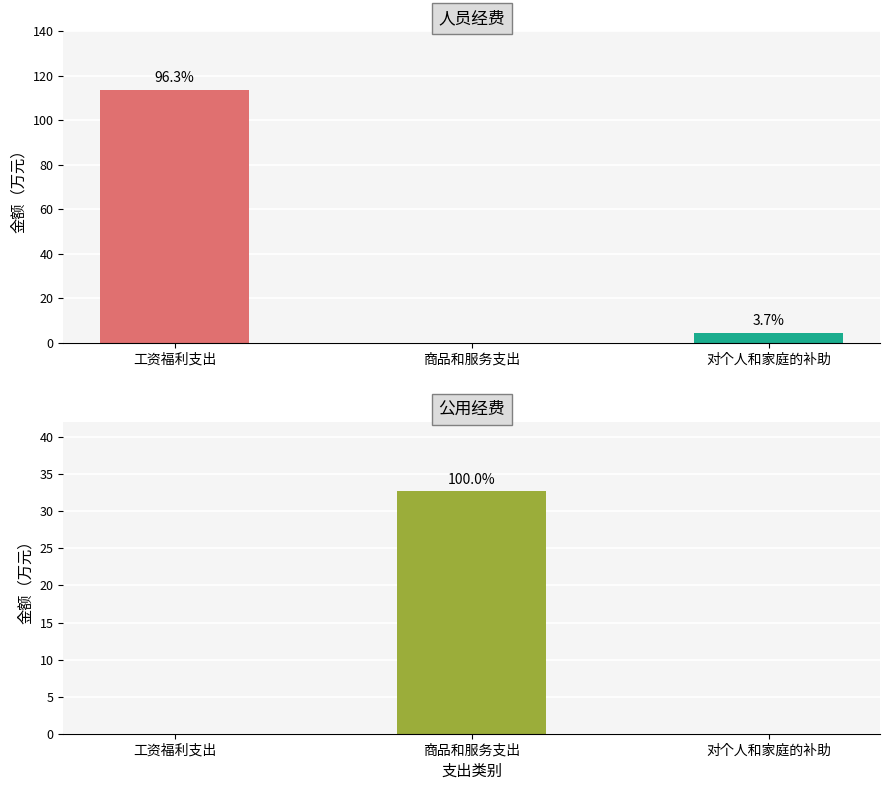

True or false: 人员经费 has a value of 50.7 at 工资福利支出.

False